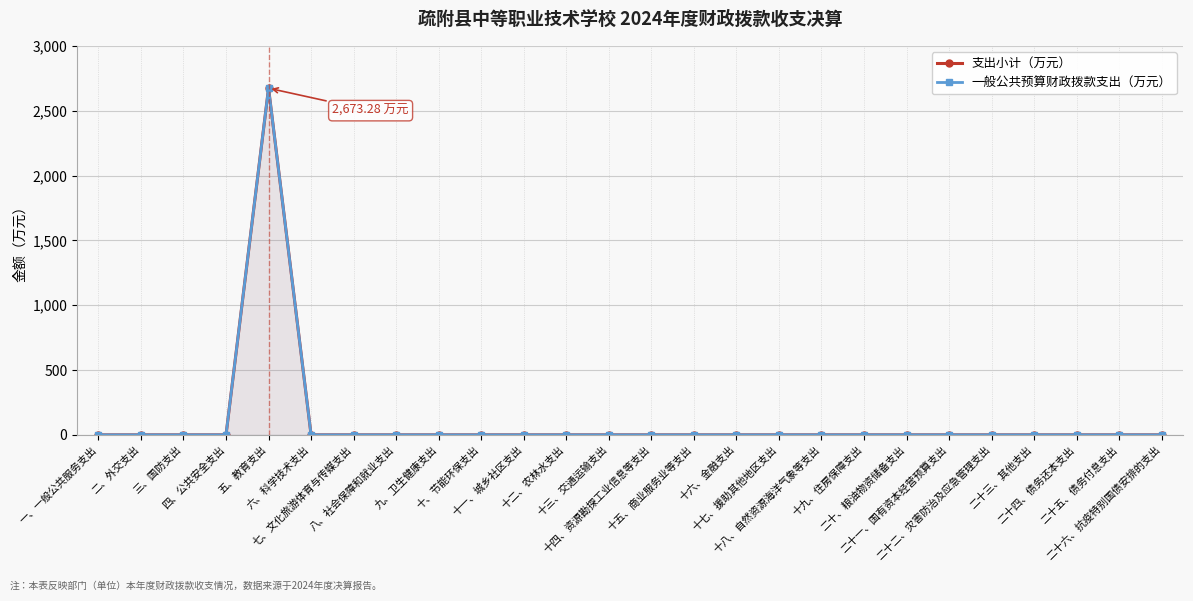

At which label does 一般公共预算财政拨款支出（万元） reach its peak?

五、教育支出